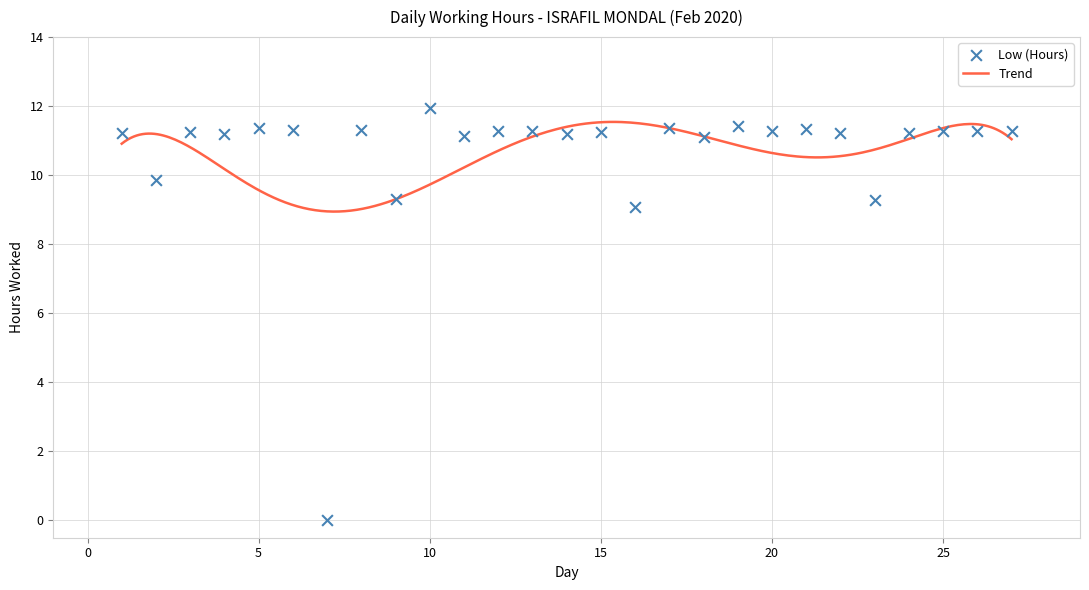

Which has a higher value, 1 or 4?

1